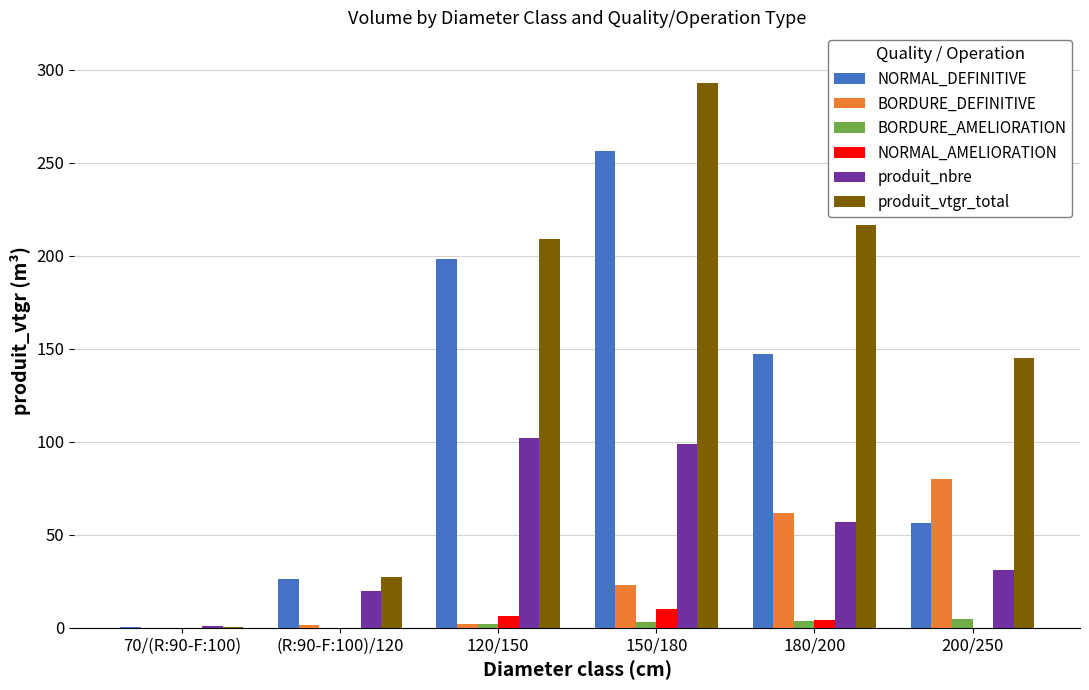

What is the sum of all produit_vtgr_total values?

891.5